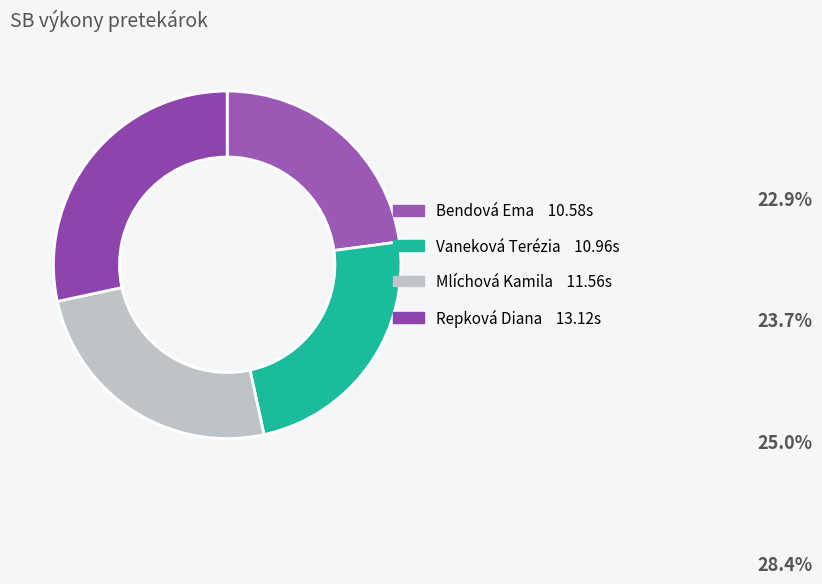

How many slices are in this pie chart?

4